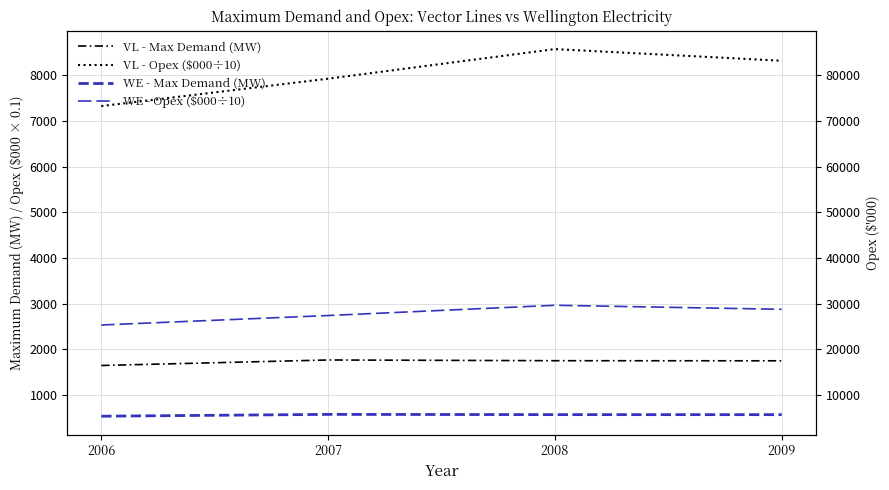

Where is the first local maximum for WE - Max Demand (MW)?

2007